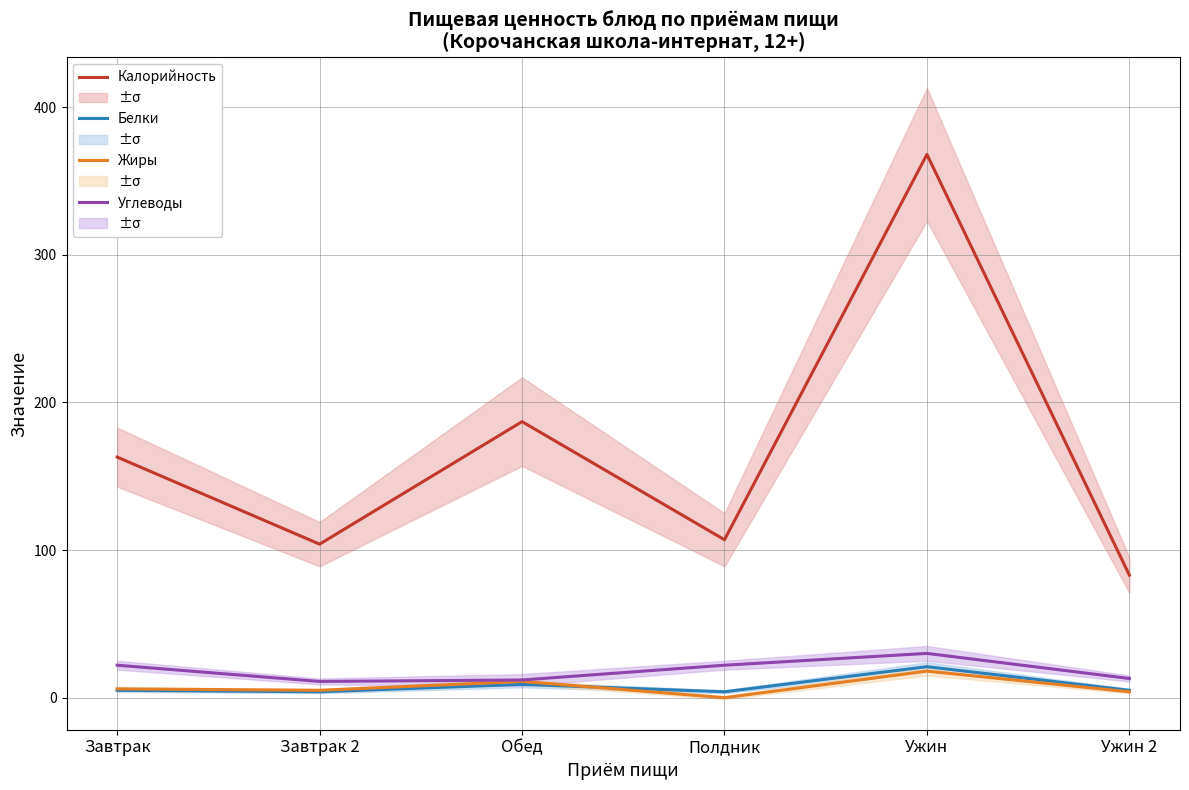

Reading left to right, what are all the values shown in this chart?

Калорийность: Завтрак=163	Завтрак 2=104	Обед=187	Полдник=107	Ужин=368	Ужин 2=83
Белки: Завтрак=5	Завтрак 2=4	Обед=9	Полдник=4	Ужин=21	Ужин 2=5
Жиры: Завтрак=6	Завтрак 2=5	Обед=11	Полдник=0	Ужин=18	Ужин 2=4
Углеводы: Завтрак=22	Завтрак 2=11	Обед=12	Полдник=22	Ужин=30	Ужин 2=13